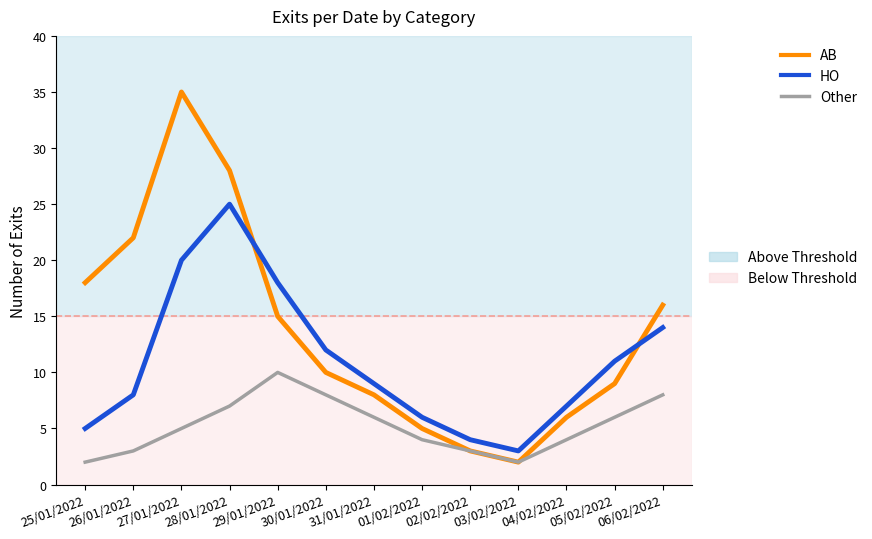

At which category does the chart reach its peak across all series?

27/01/2022